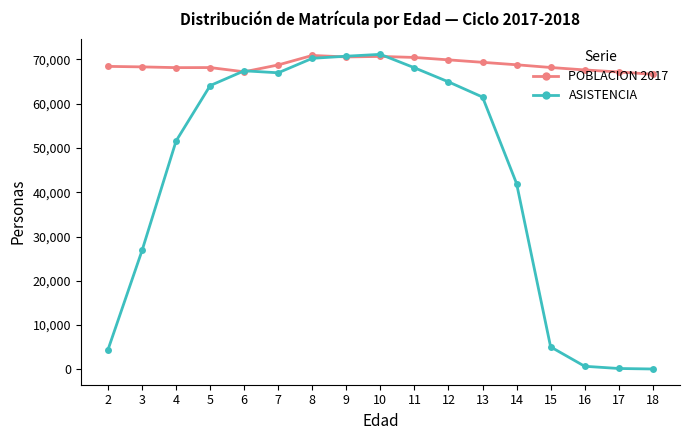

How many series are shown in this chart?

2